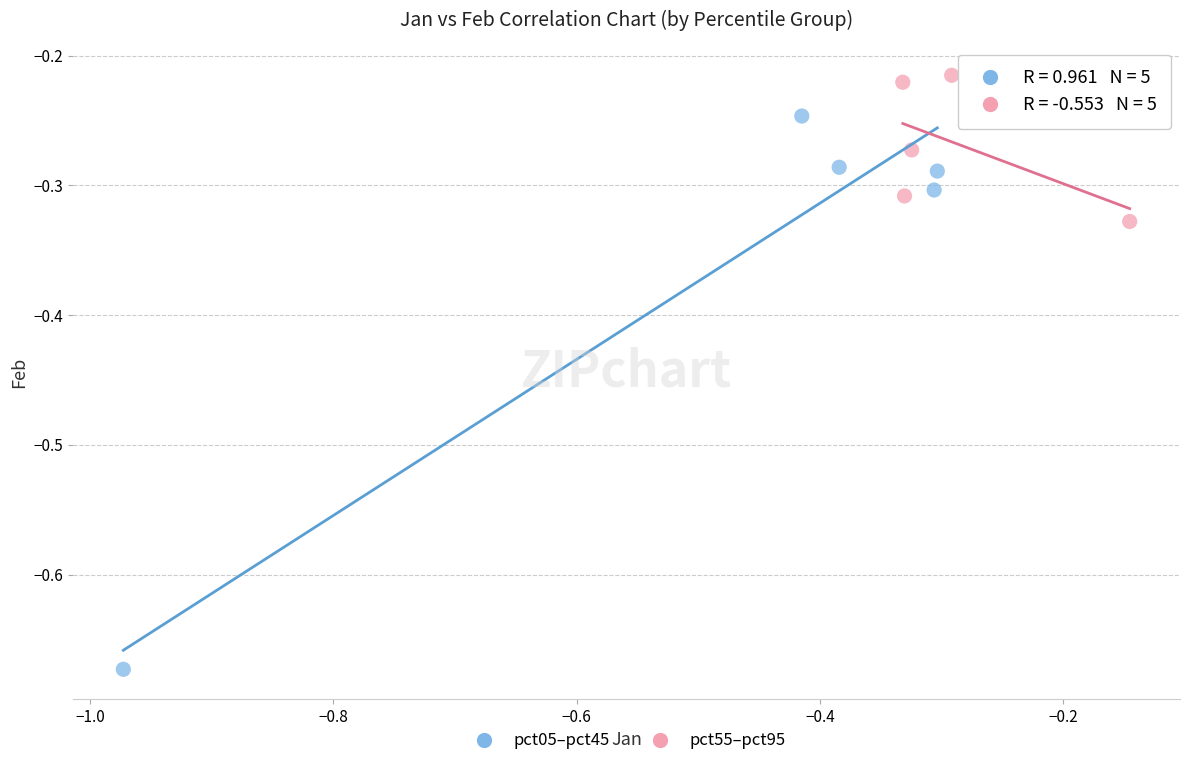

Which series has the widest spread of Y values?

pct05–pct45